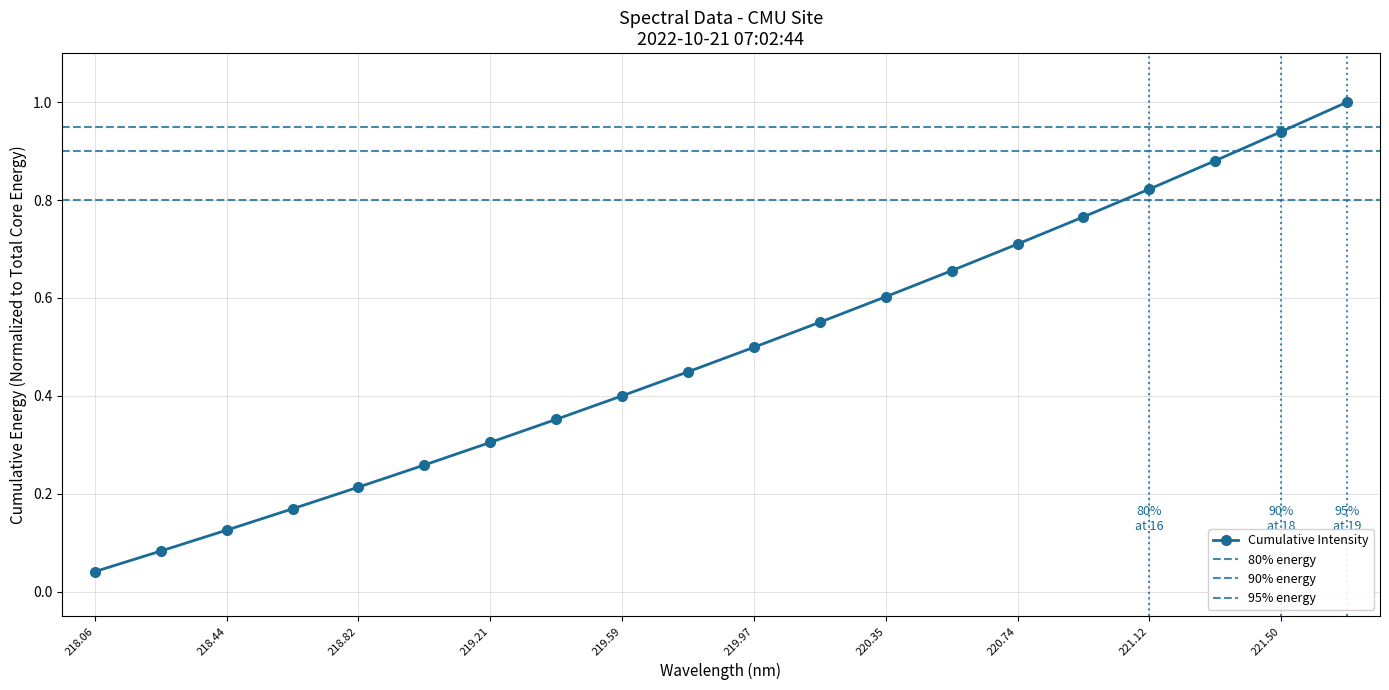

Reading left to right, what are all the values shown in this chart?

0.0	0.1	0.1	0.2	0.2	0.3	0.3	0.4	0.4	0.4	0.5	0.6	0.6	0.7	0.7	0.8	0.8	0.9	0.9	1.0